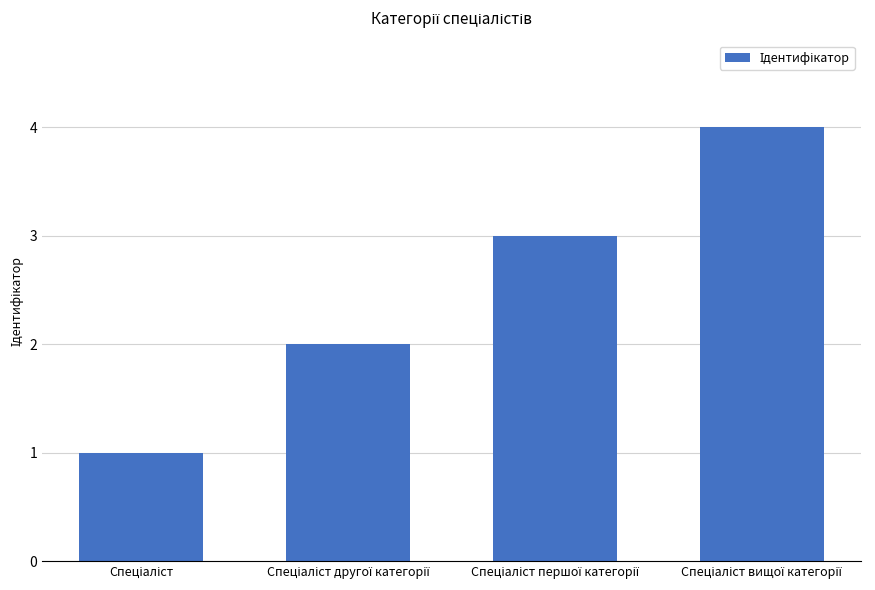

What is the greatest value displayed?

4